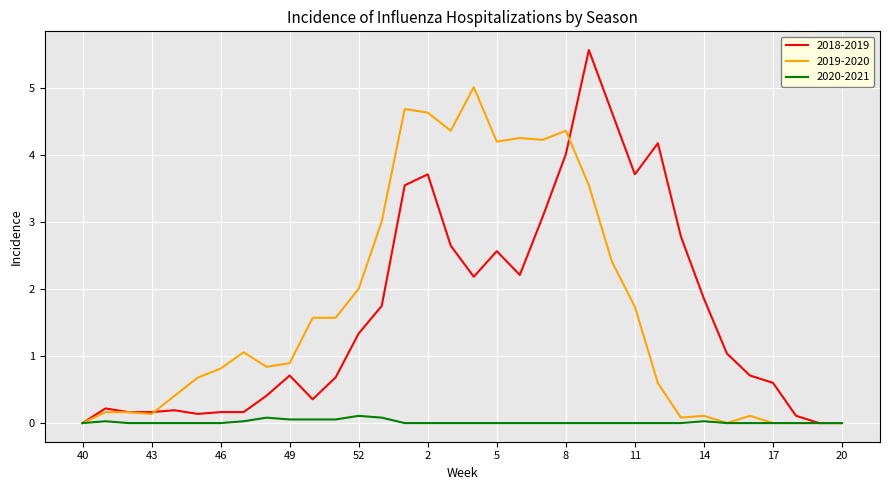

Which series has the widest spread of values?

2018-2019